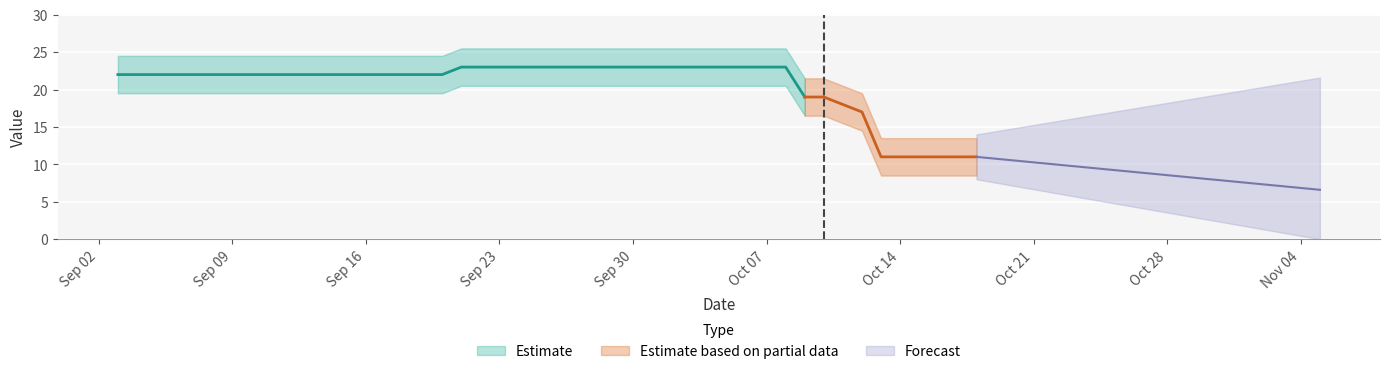

Which label corresponds to the largest value in the chart?

20130921